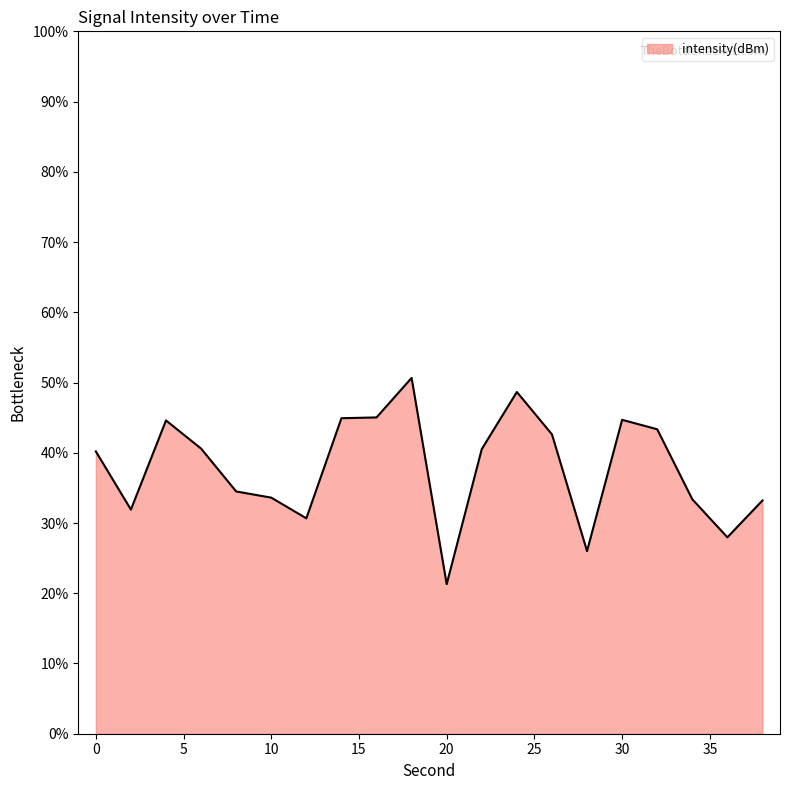

What is the difference between the maximum and minimum values?

29.4